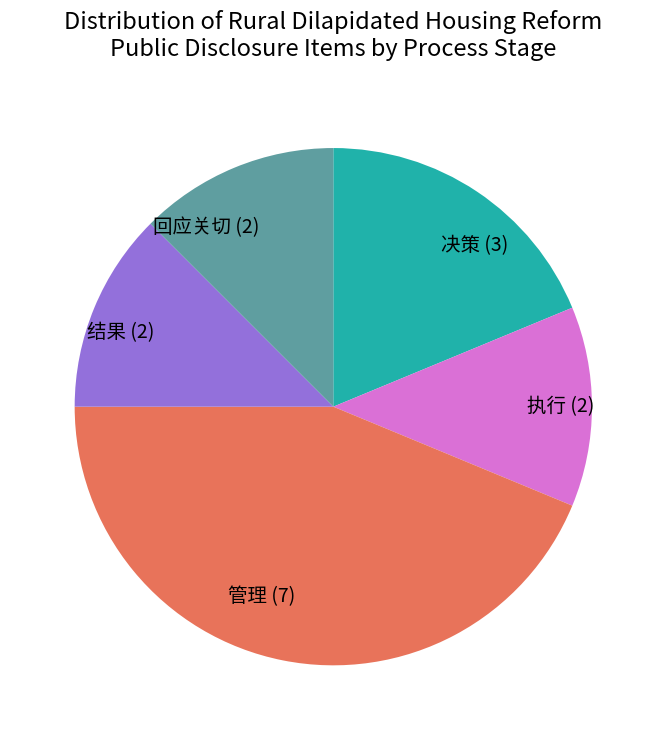

Which has a higher value, 结果 or 管理?

管理